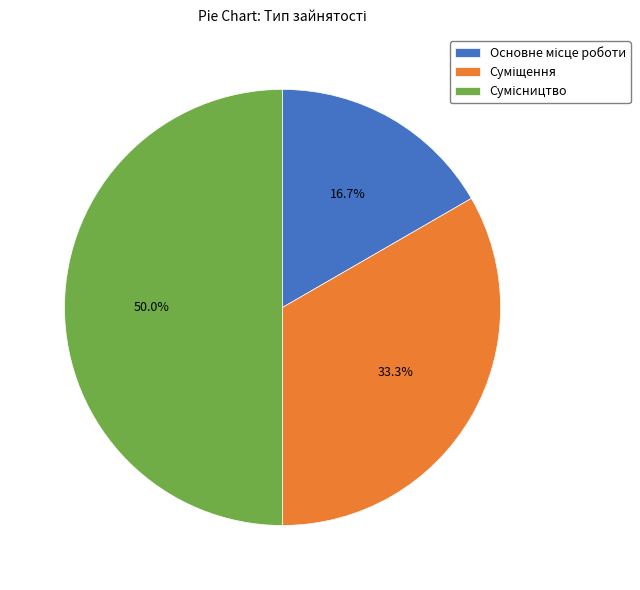

To the nearest percent, what portion does Основне місце роботи represent?

17%